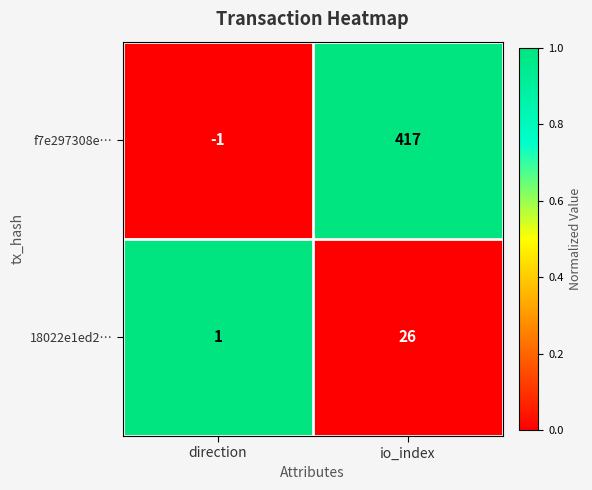

Which series has the largest range (max minus min)?

f7e297308e…